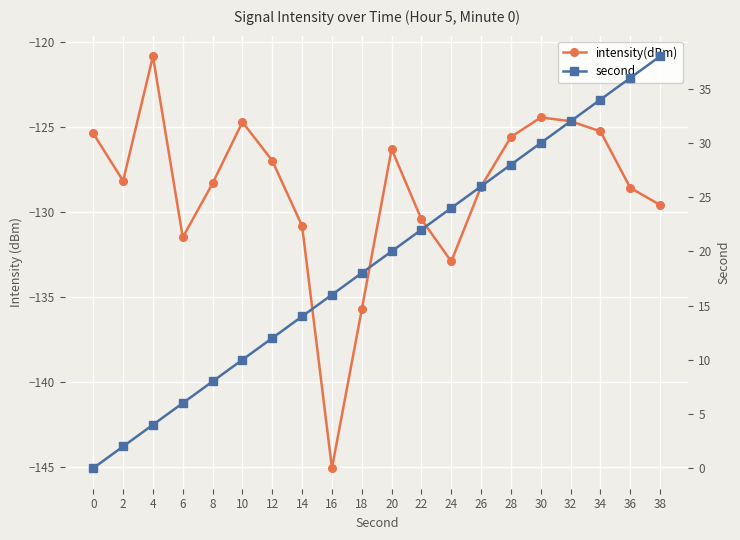

Reading left to right, list all the values displayed in this chart.

intensity(dBm): 0=-125.4	2=-128.2	4=-120.8	6=-131.5	8=-128.3	10=-124.7	12=-127.0	14=-130.8	16=-145.1	18=-135.7	20=-126.3	22=-130.4	24=-132.9	26=-128.5	28=-125.6	30=-124.4	32=-124.7	34=-125.3	36=-128.6	38=-129.6
second: 0=0.0	2=2.0	4=4.0	6=6.0	8=8.0	10=10.0	12=12.0	14=14.0	16=16.0	18=18.0	20=20.0	22=22.0	24=24.0	26=26.0	28=28.0	30=30.0	32=32.0	34=34.0	36=36.0	38=38.0